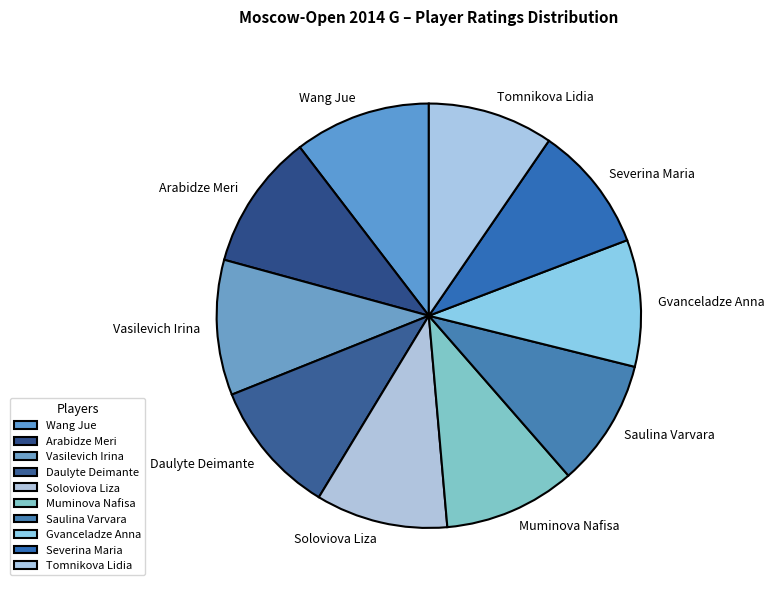

Does any single category account for the majority?

No